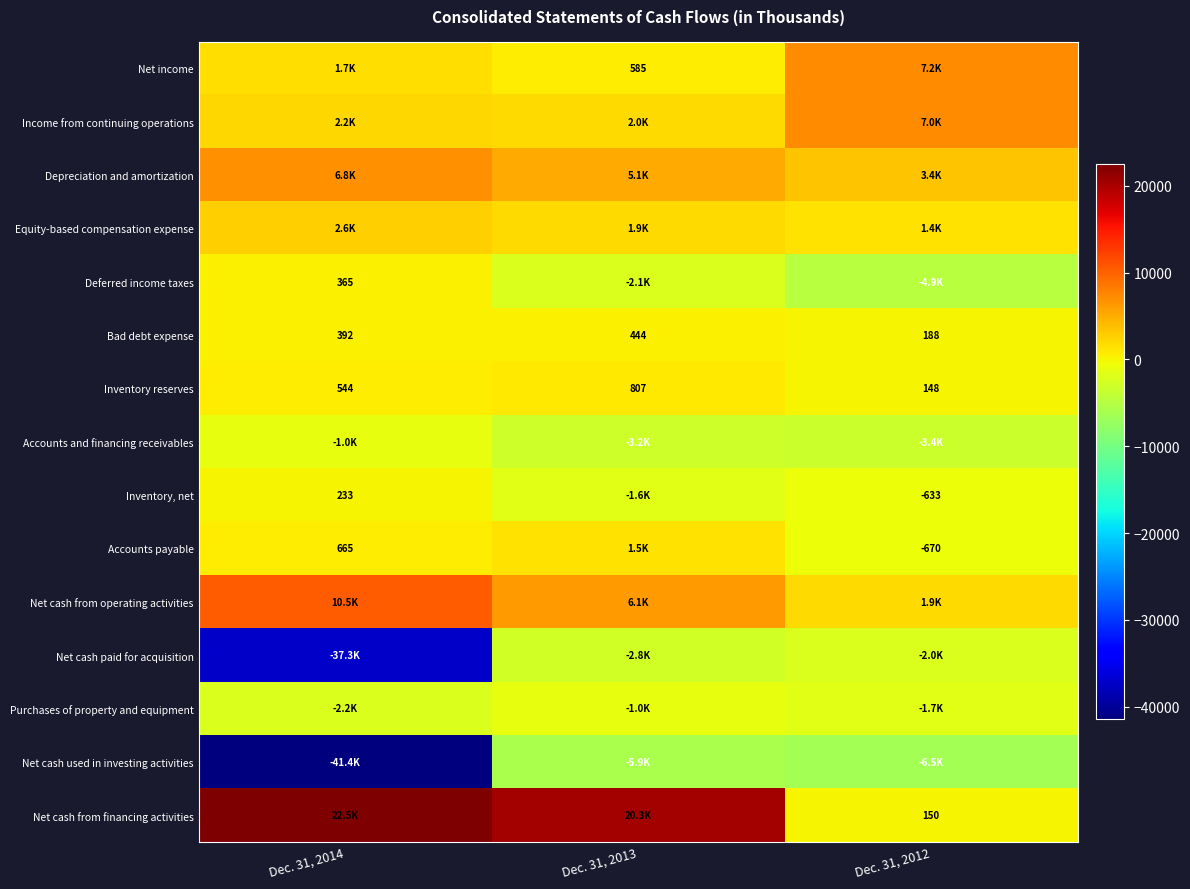

What is the difference between the Inventory reserves values at Dec. 31, 2014 and Dec. 31, 2013?

263